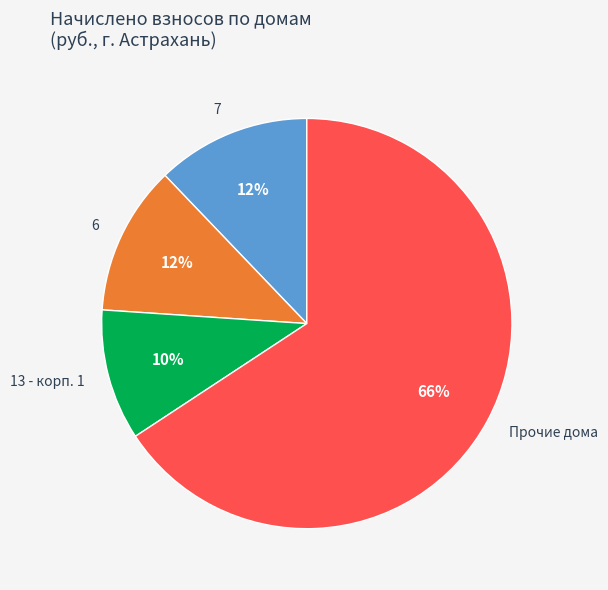

How many segments does this pie chart have?

4